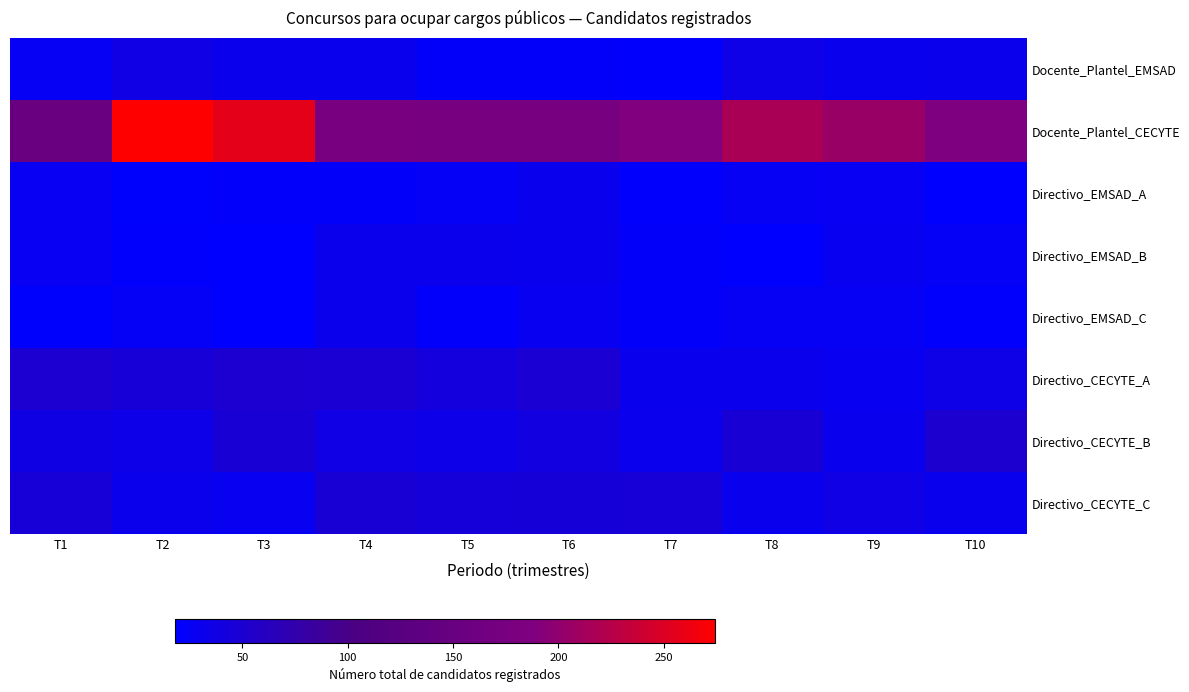

At T4, list the series in order from largest to smallest.

Docente_Plantel_CECYTE, Directivo_CECYTE_A, Directivo_CECYTE_C, Directivo_CECYTE_B, Directivo_EMSAD_B, Directivo_EMSAD_C, Docente_Plantel_EMSAD, Directivo_EMSAD_A